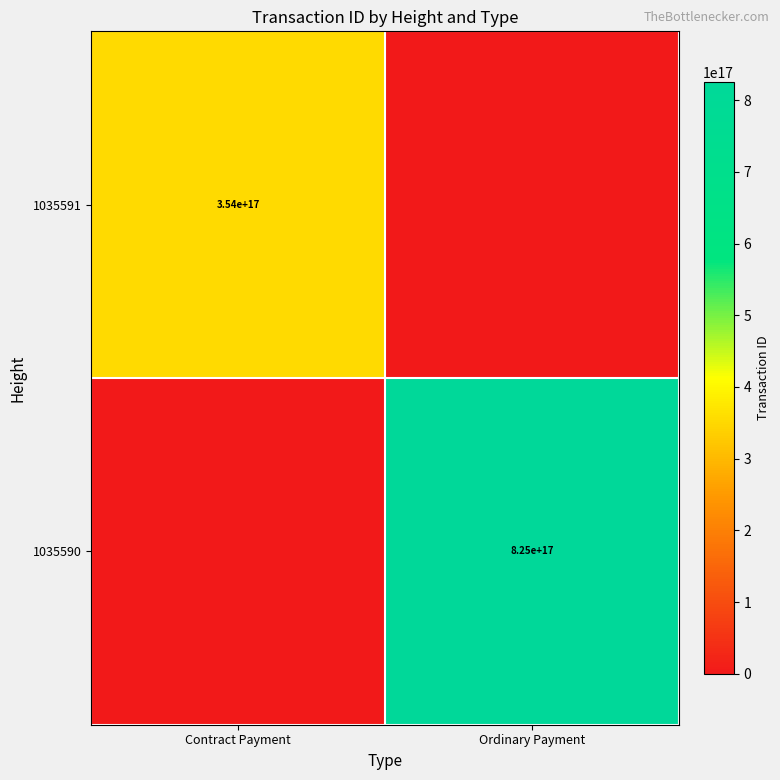

Is the value of 1035590 at Ordinary Payment greater than the value of 1035591 at Contract Payment?

Yes